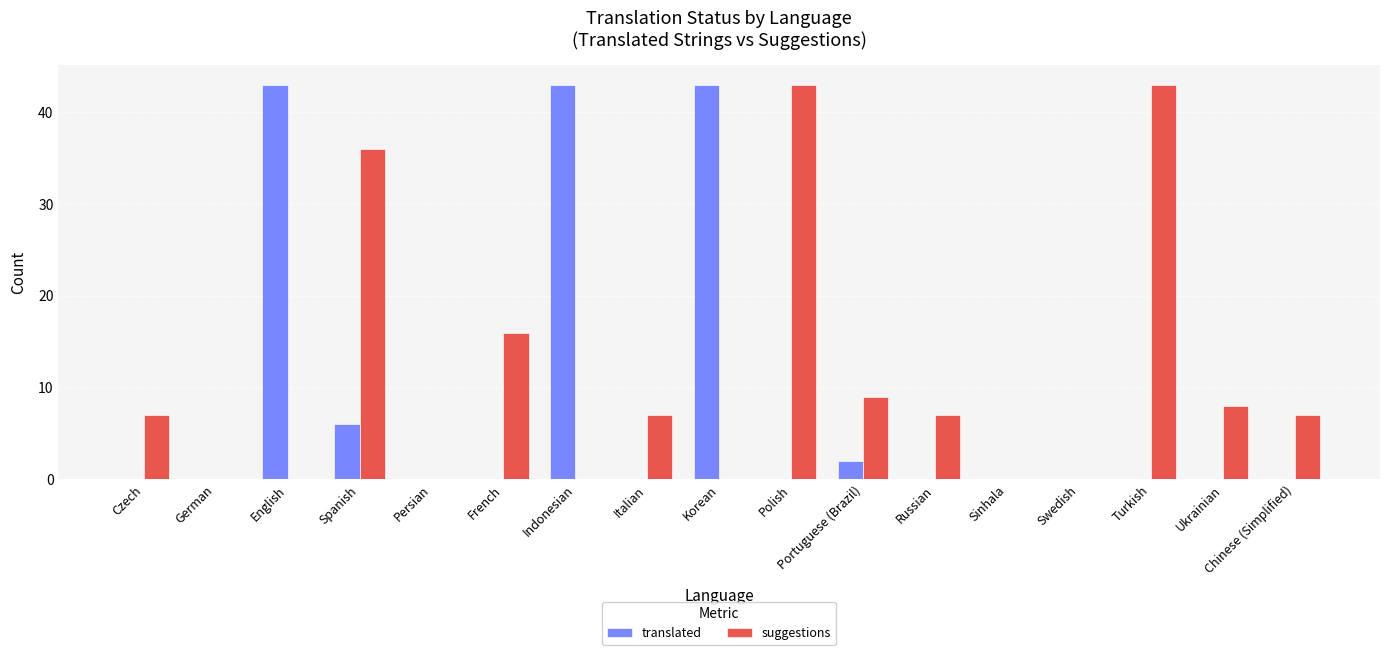

What is the average value of the suggestions series?

11